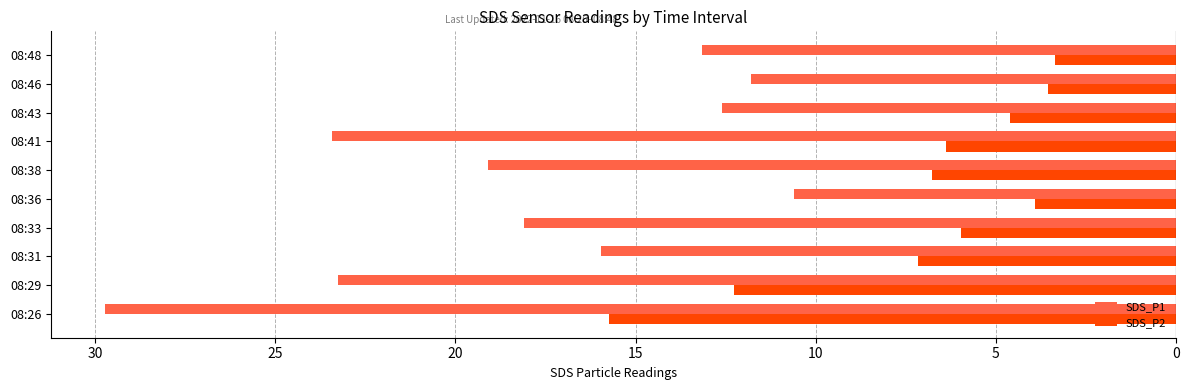

What are all the series names shown in the legend?

SDS_P1, SDS_P2